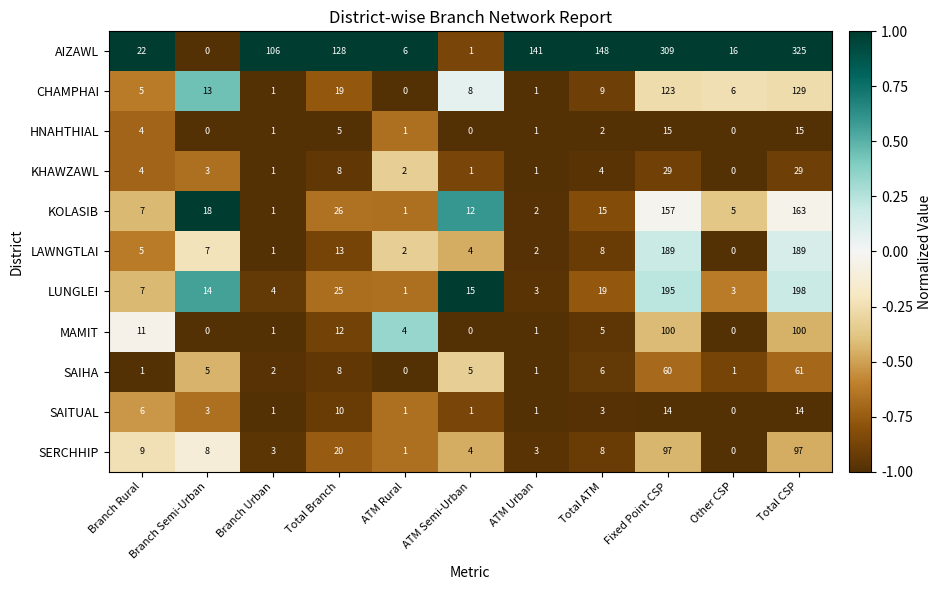

Which series has the largest range (max minus min)?

AIZAWL